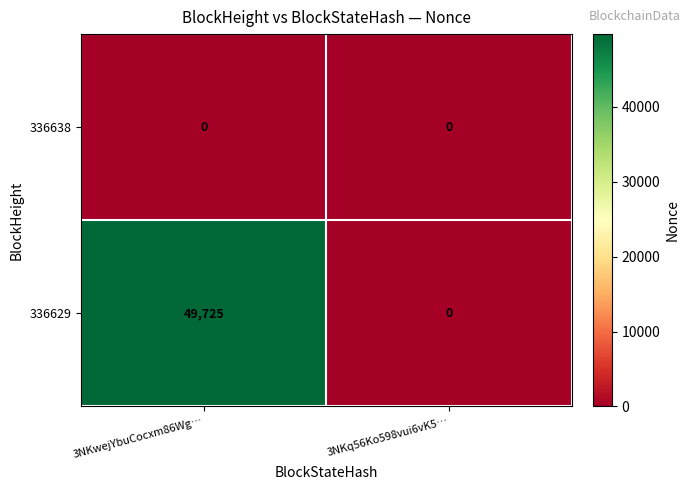

Is it true that 336638 equals 0 at 3NKwejYbuCocxm86Wg…?

True